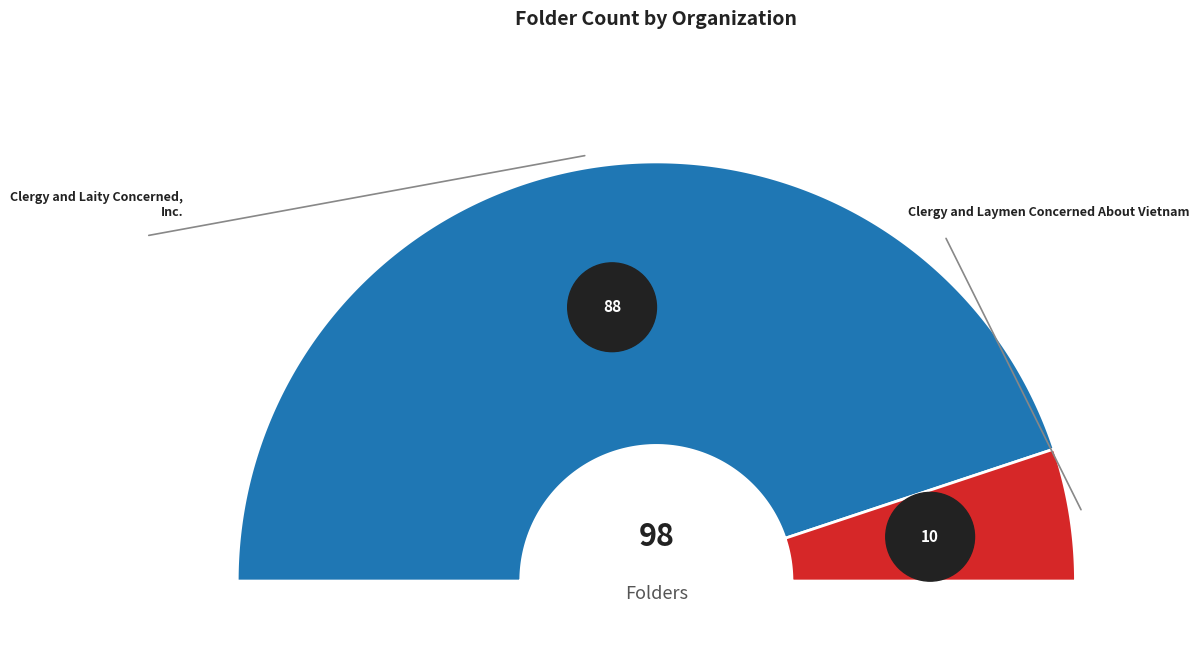

Is Clergy and Laity Concerned, Inc. the majority of the pie?

Yes